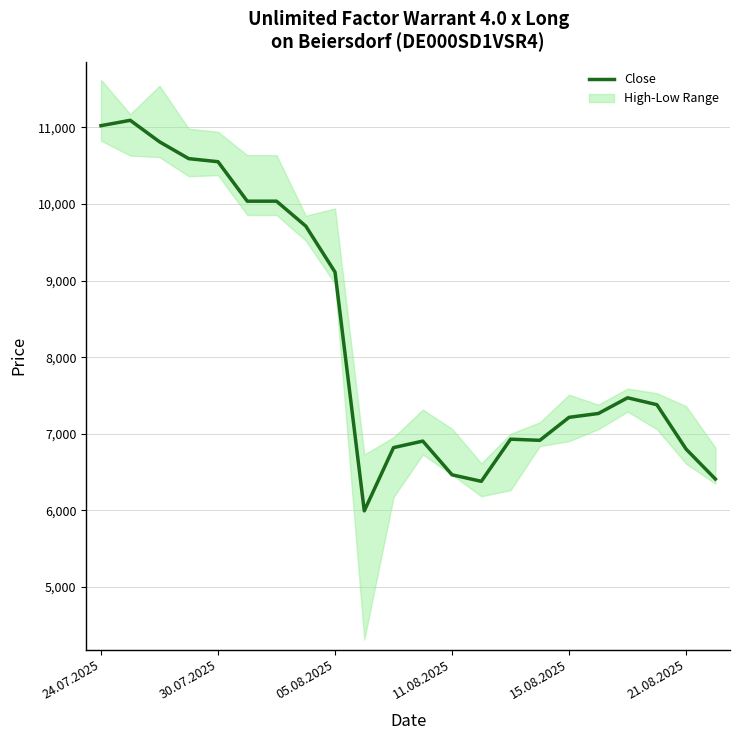

What is the label of the 22nd point from the right?

24.07.2025